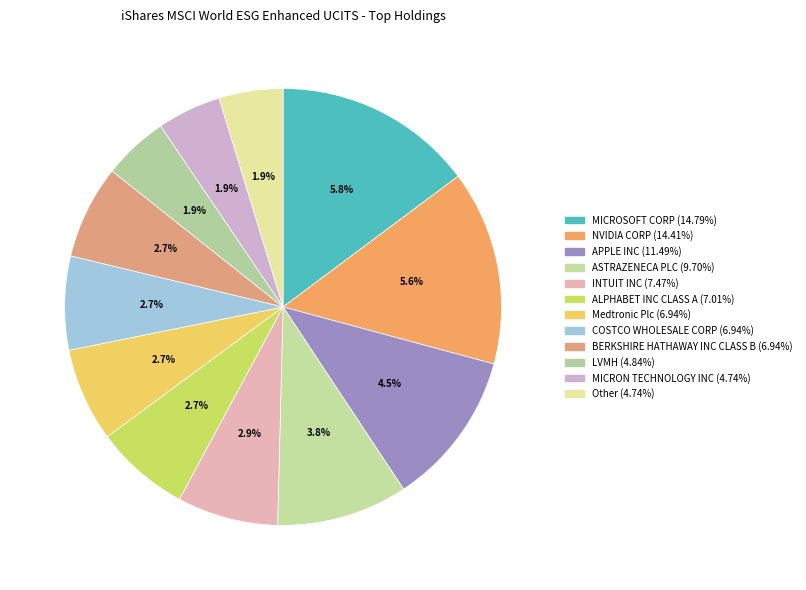

To the nearest percent, what portion does COSTCO WHOLESALE CORP represent?

7%